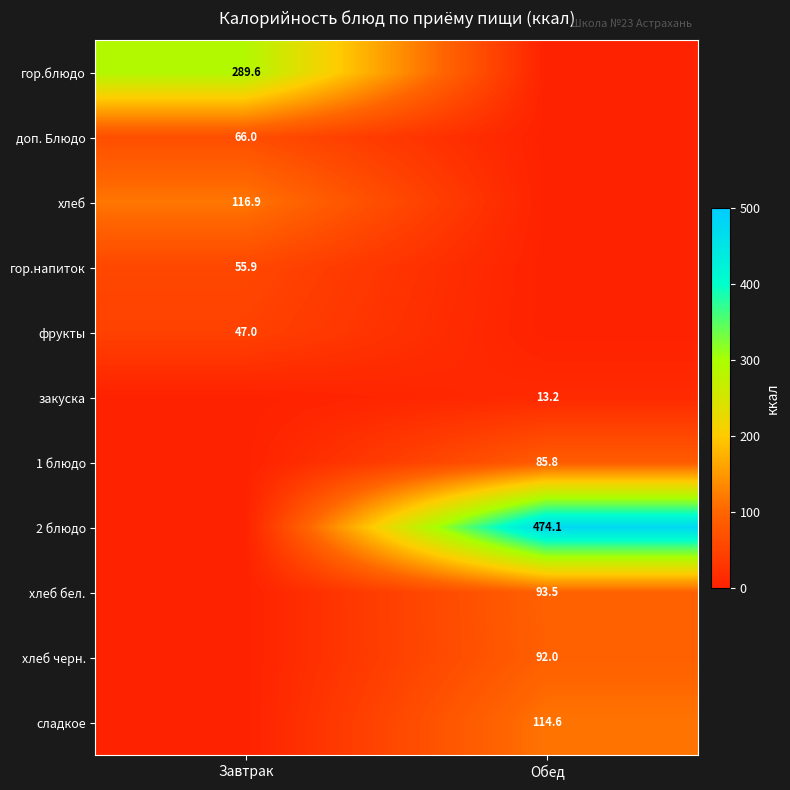

At how many categories does at least one series exceed 243?

2